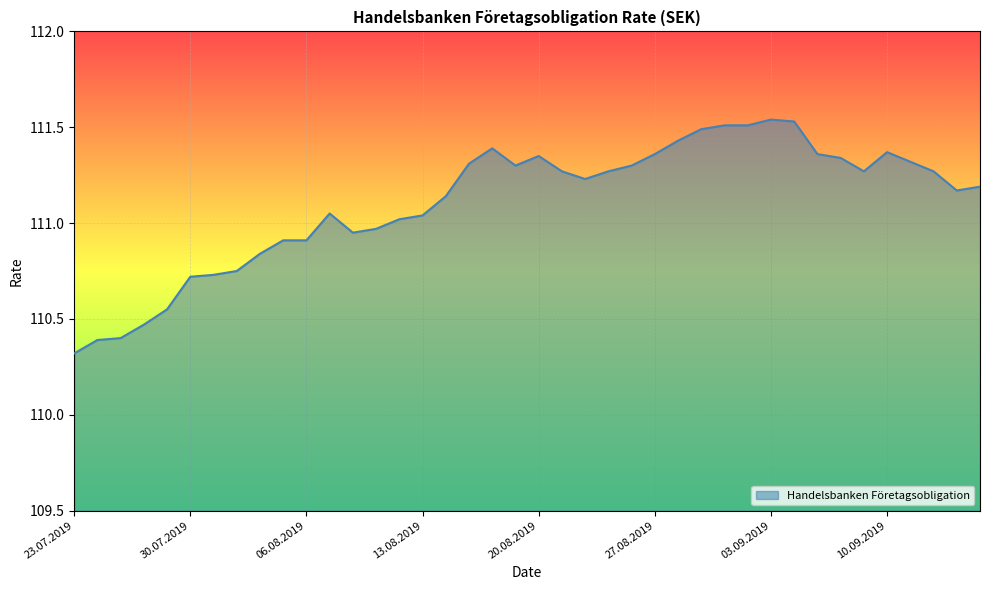

What is the difference between the maximum and minimum values?

1.2